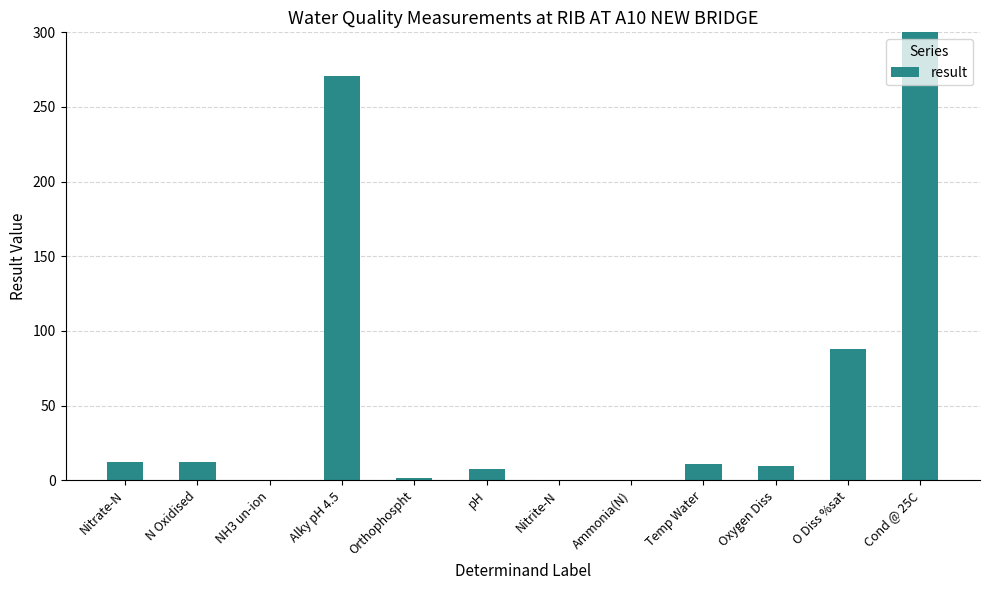

What is the sum of all values?

1248.1